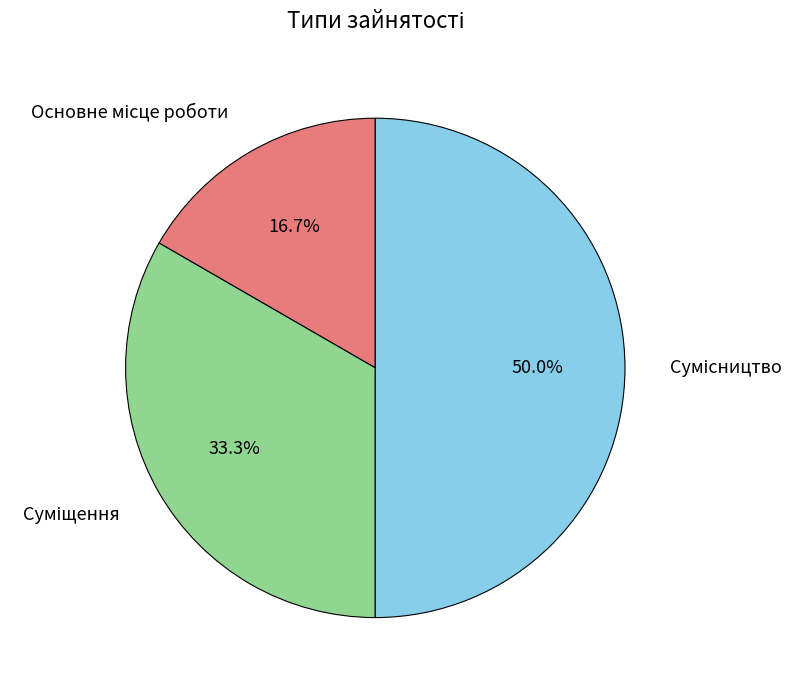

What is the total percentage of Суміщення and Основне місце роботи?

50.0%